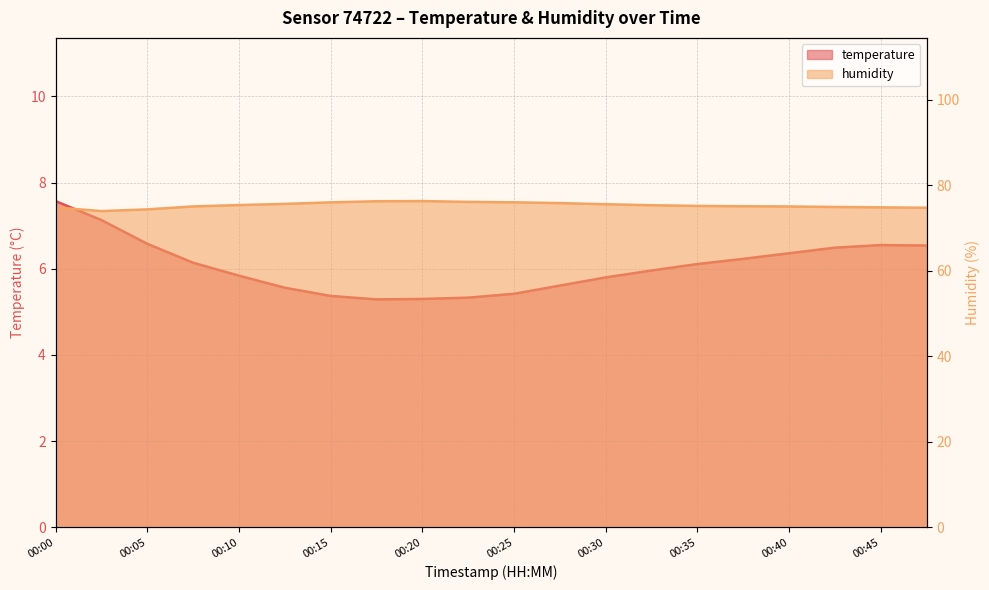

List the series in order of their overall mean, lowest first.

temperature, humidity